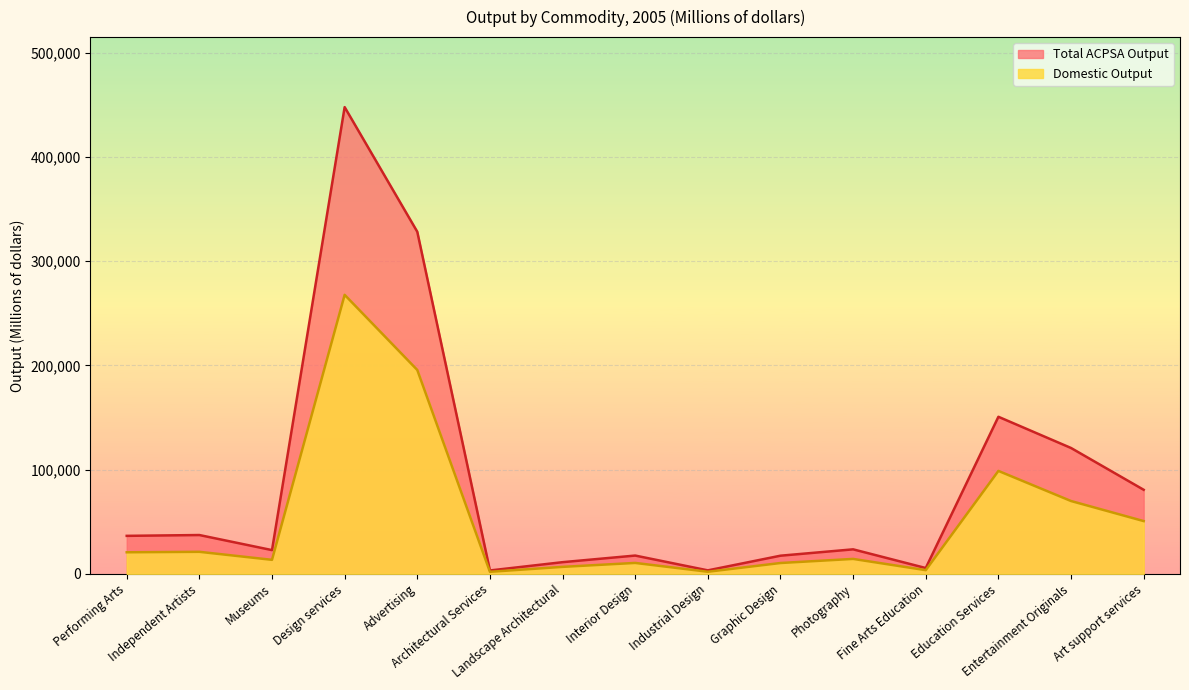

At which label is Total ACPSA Output closest to 225547?

Education Services